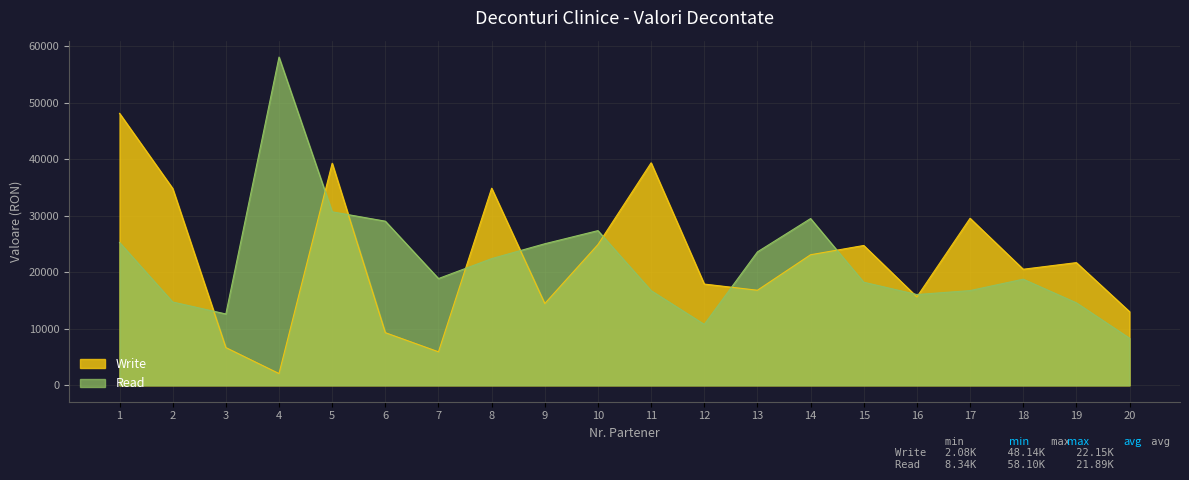

How many distinct data groups are displayed?

2